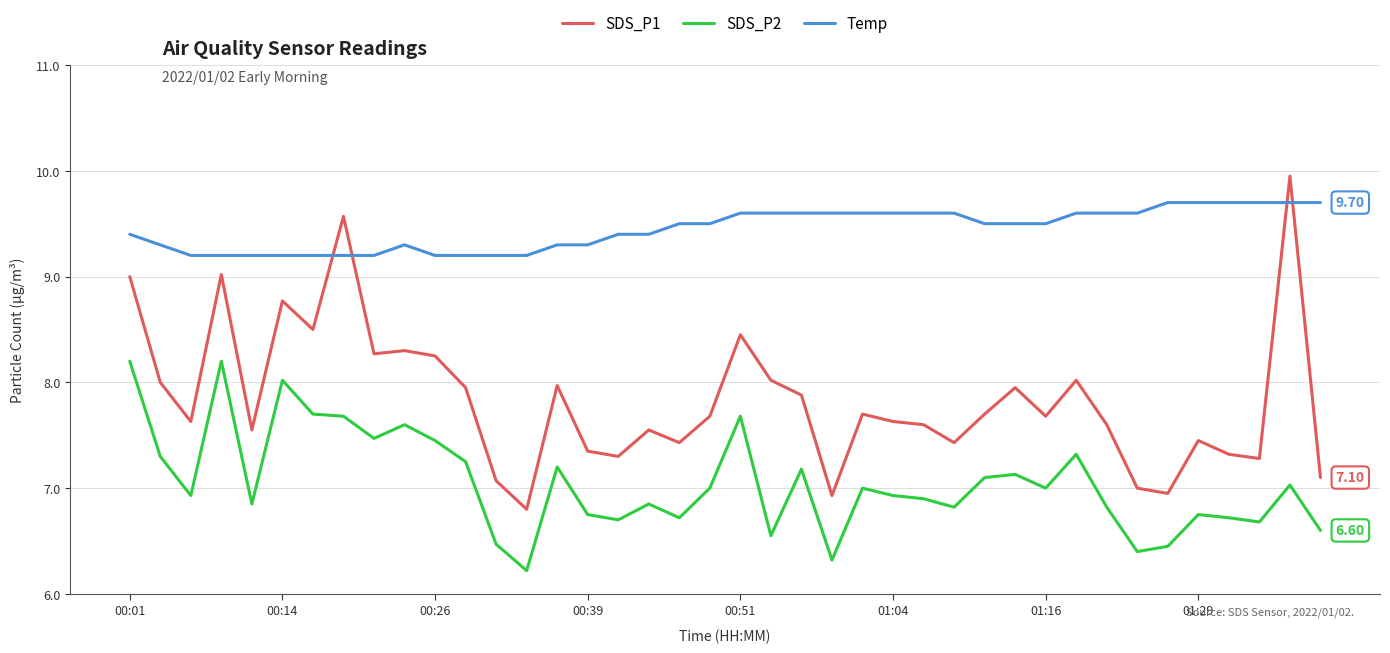

List the series in order of their overall mean, highest first.

Temp, SDS_P1, SDS_P2